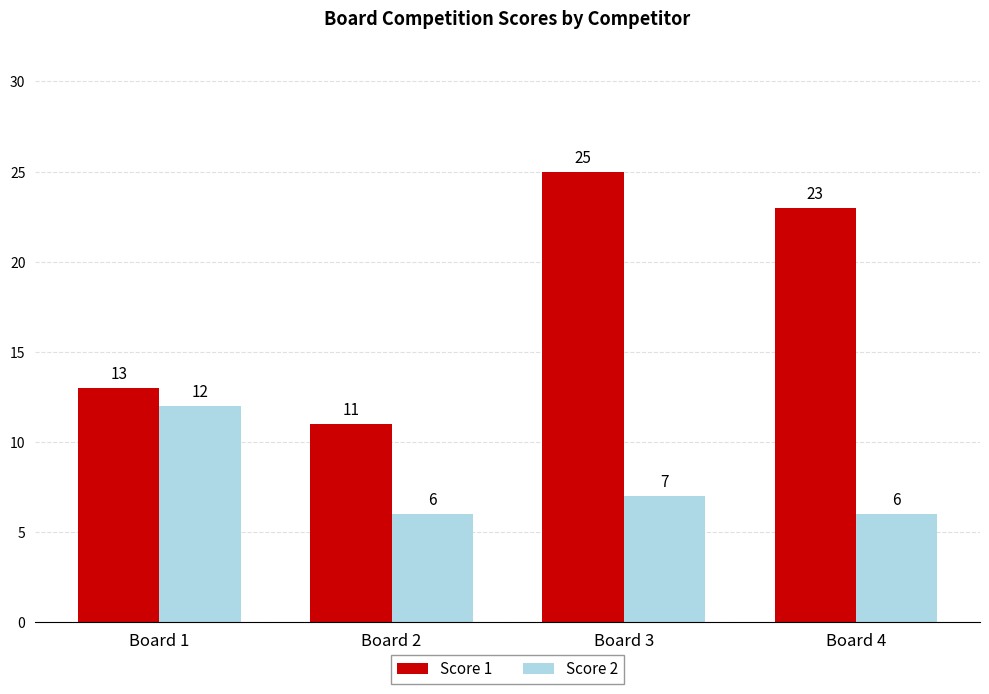

What is the average value of the Score 1 series?

18